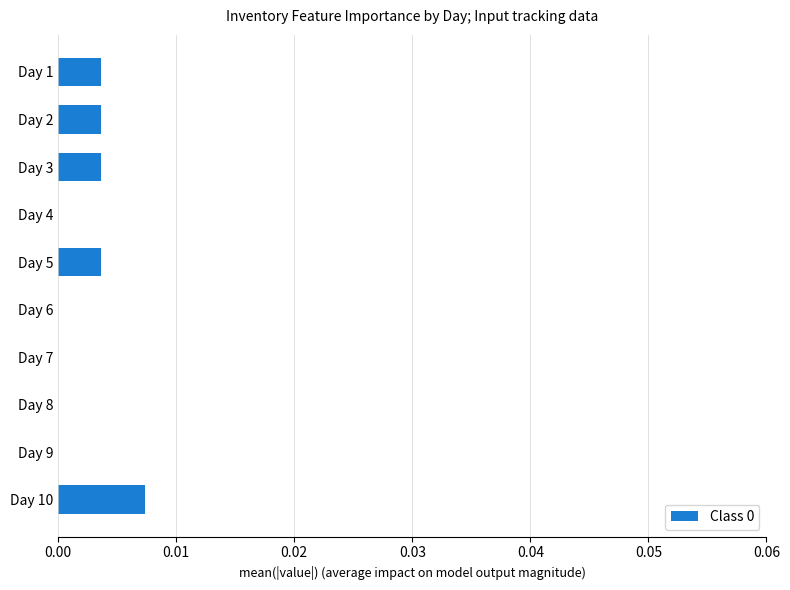

Are the bars horizontal?

Yes